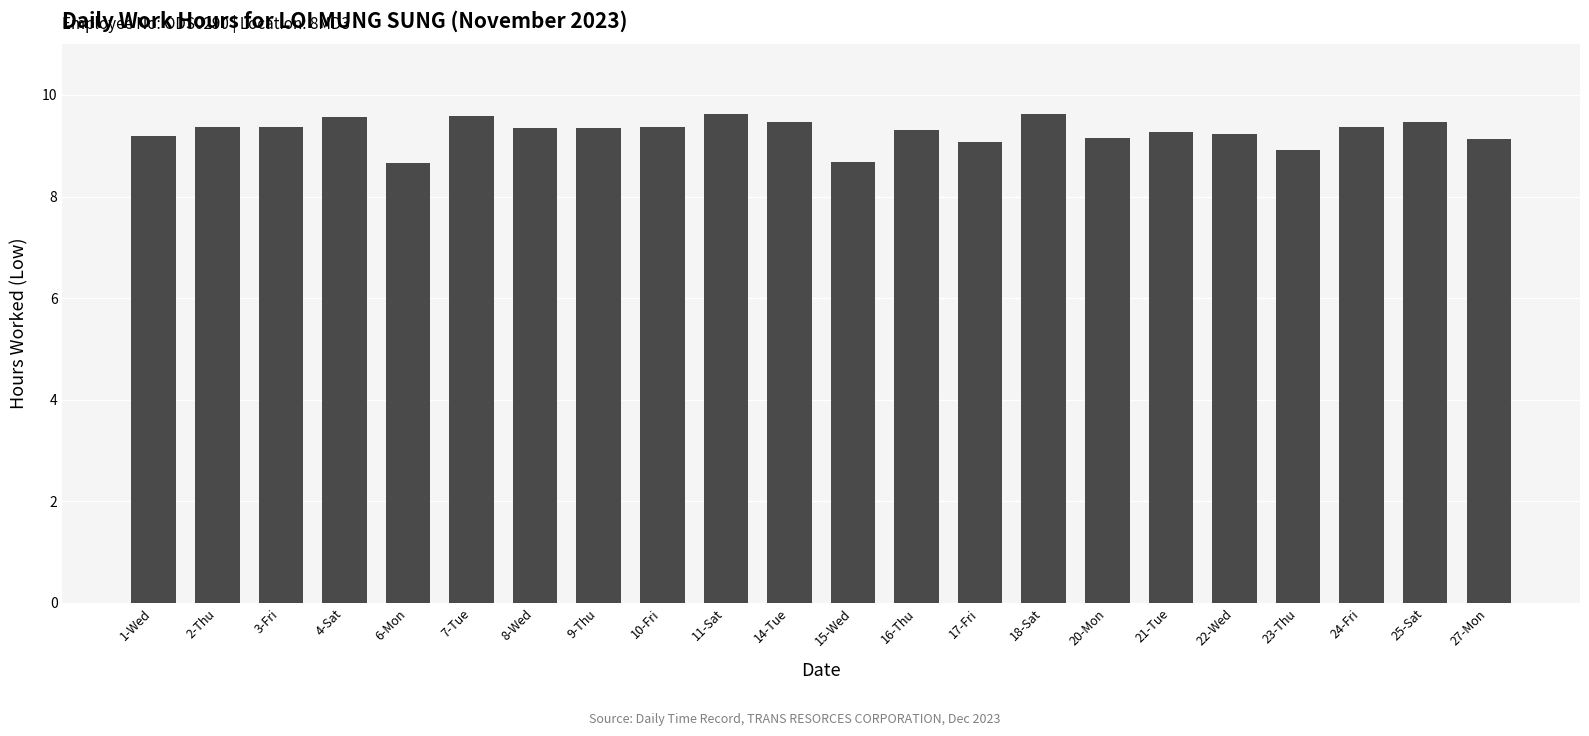

True or false: the data shows 4.9 at 7-Tue.

False